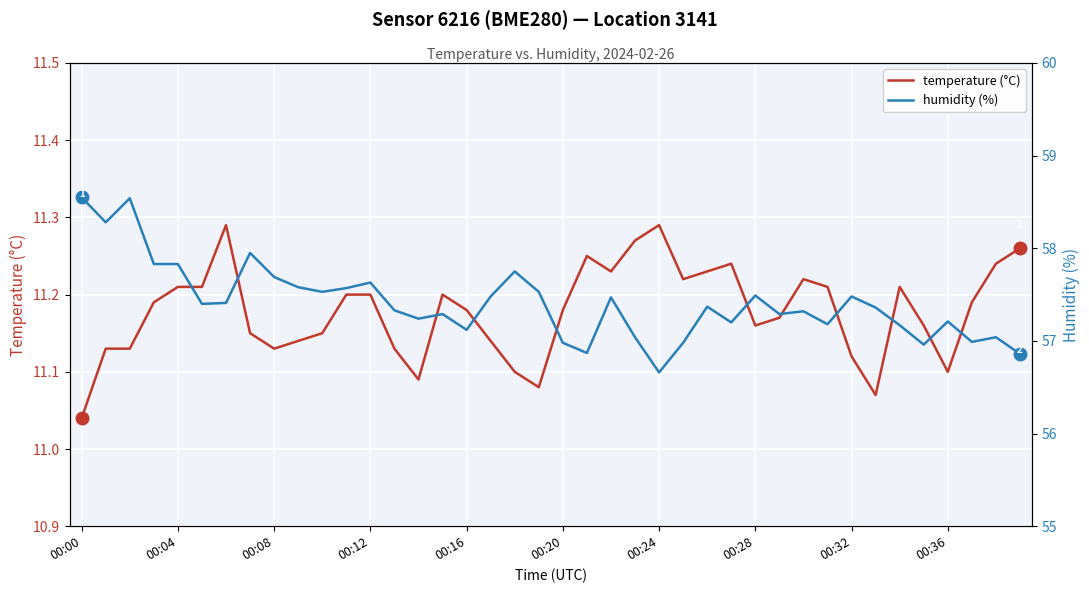

What is the label of the 11th point from the right?

29